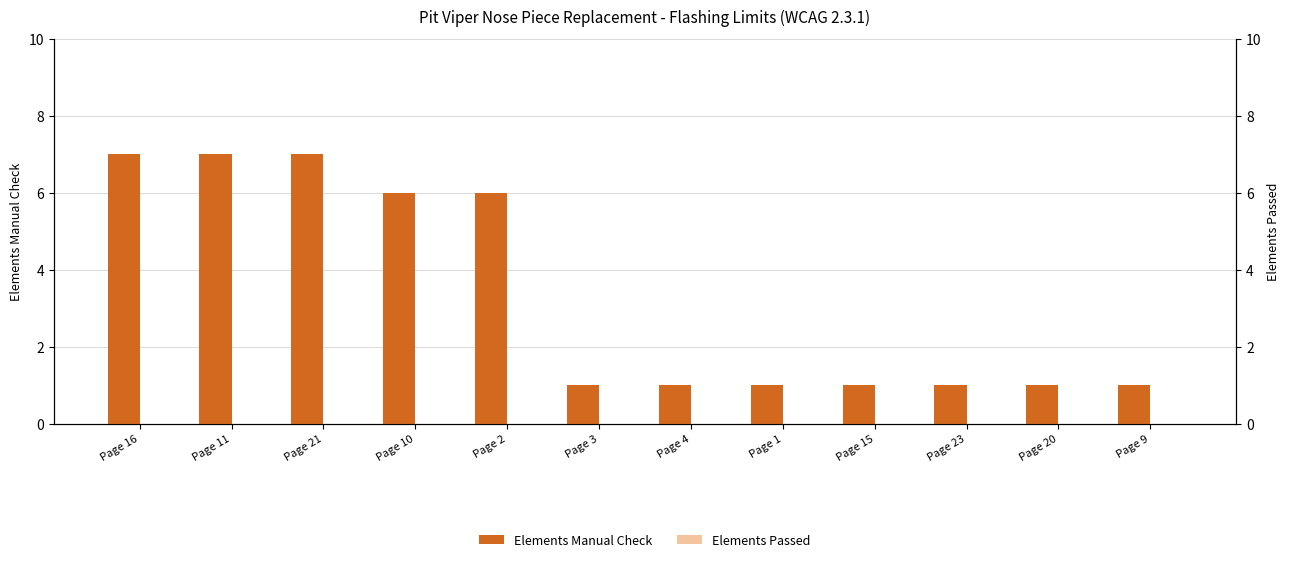

The value of Elements Manual Check at Page 10 is 6. True or false?

True